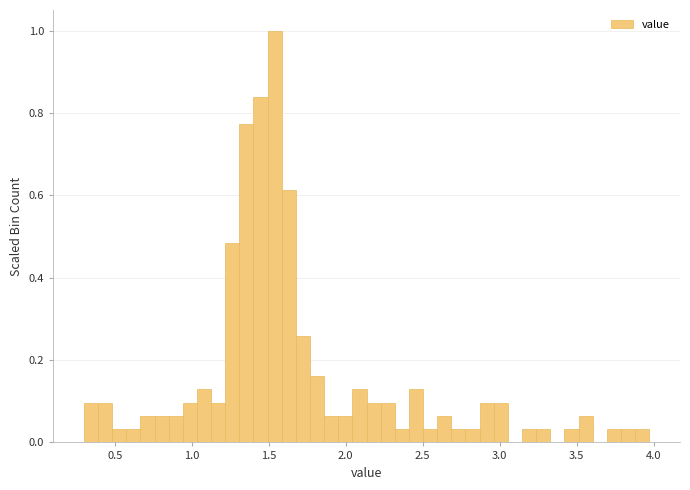

Around what value on the x-axis is the tallest bar? Give the approximate position of its centre, as read against the axis.

1.55